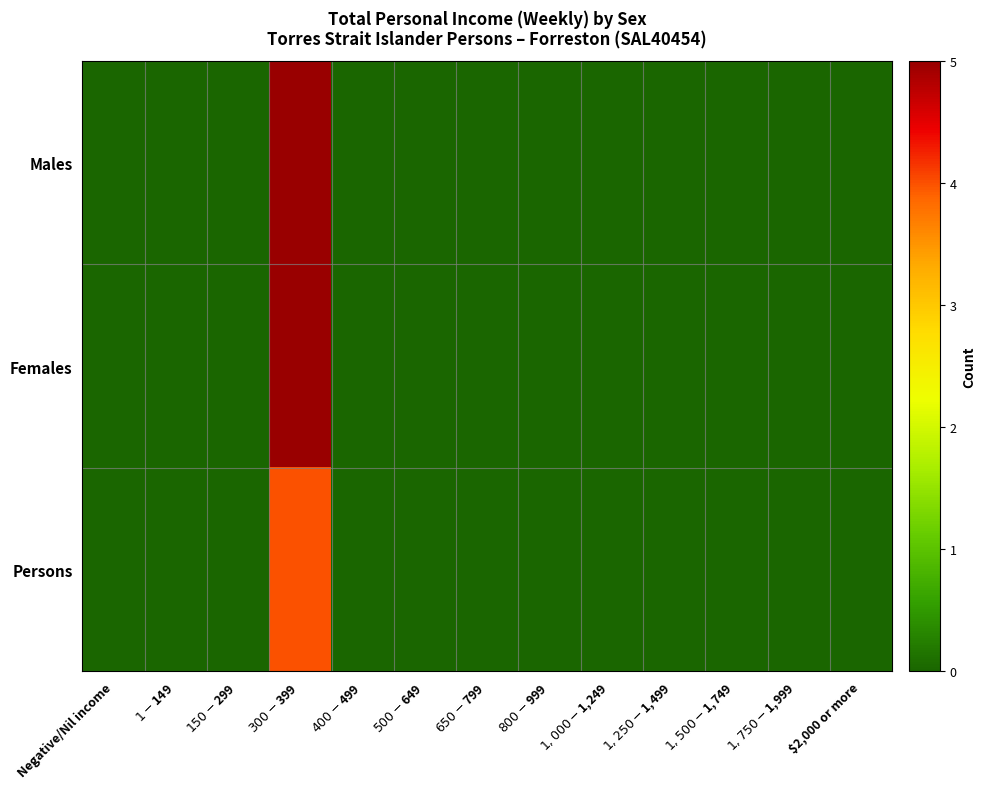

Rank the series by their maximum value, from lowest to highest.

Persons, Males, Females